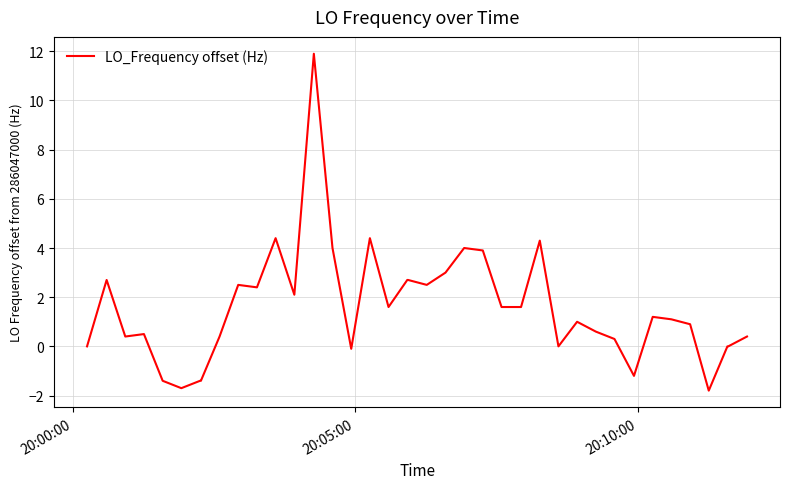

What is the difference between the maximum and minimum values?

13.7